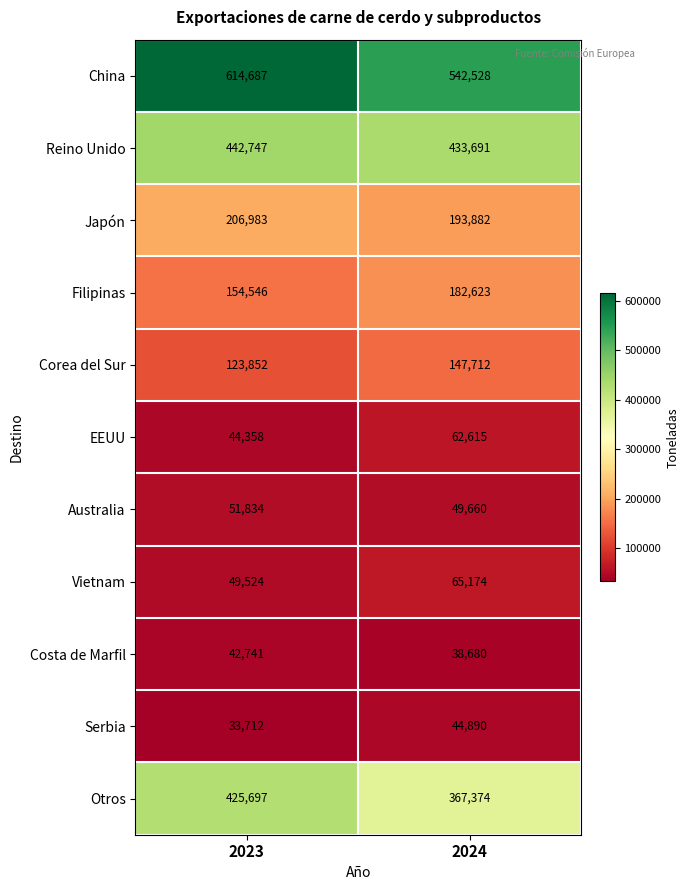

What is the approximate value of Serbia at 2023?

33712